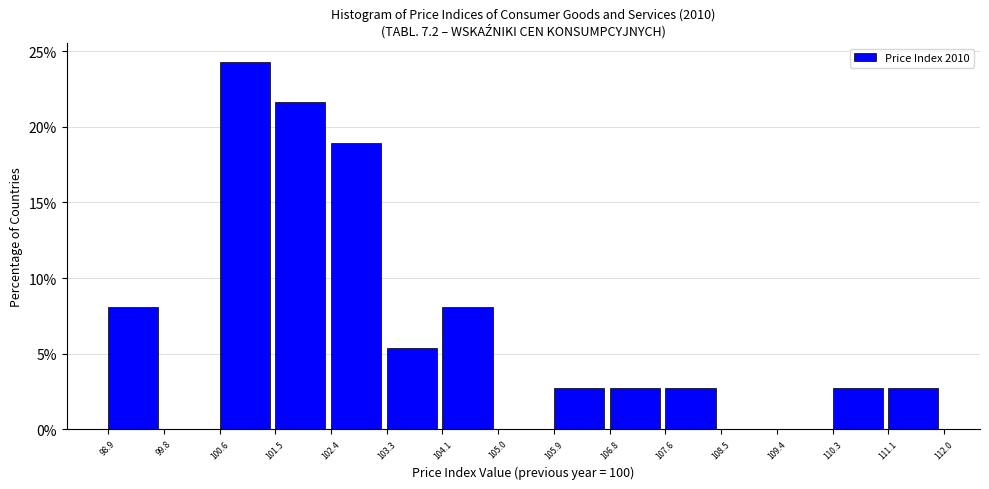

Reading left to right, list every bar in this chart as the range it spans on the x-axis followed by its height. The values are not printed on the chart, so give them approximately, as read against the axis.

98.9 to 99.8: 8.0
99.8 to 100.6: 0
100.6 to 101.5: 24.5
101.5 to 102.4: 21.5
102.4 to 103.3: 19.0
103.3 to 104.1: 5.5
104.1 to 105.0: 8.0
105.0 to 105.9: 0
105.9 to 106.8: 2.5
106.8 to 107.6: 2.5
107.6 to 108.5: 2.5
108.5 to 109.4: 0
109.4 to 110.3: 0
110.3 to 111.1: 2.5
111.1 to 112.0: 2.5